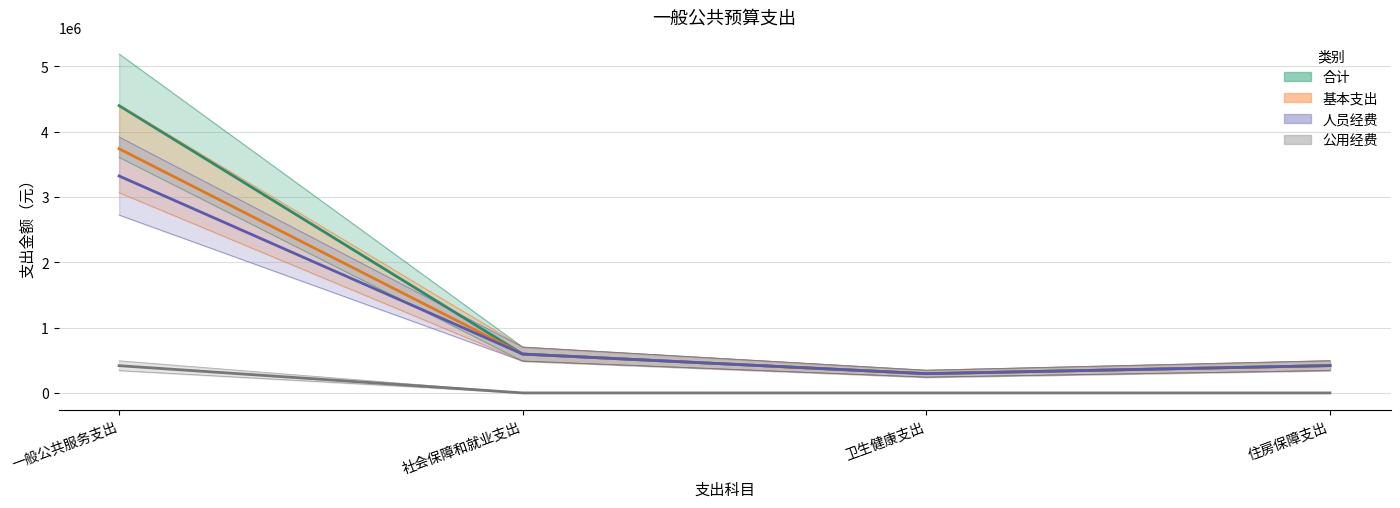

At which category does the chart reach its minimum across all series?

社会保障和就业支出